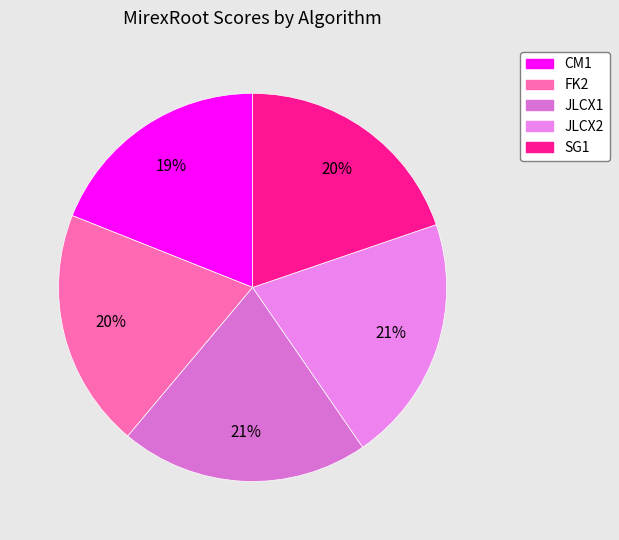

To the nearest percent, what is the combined percentage of CM1 and JLCX1?

40%